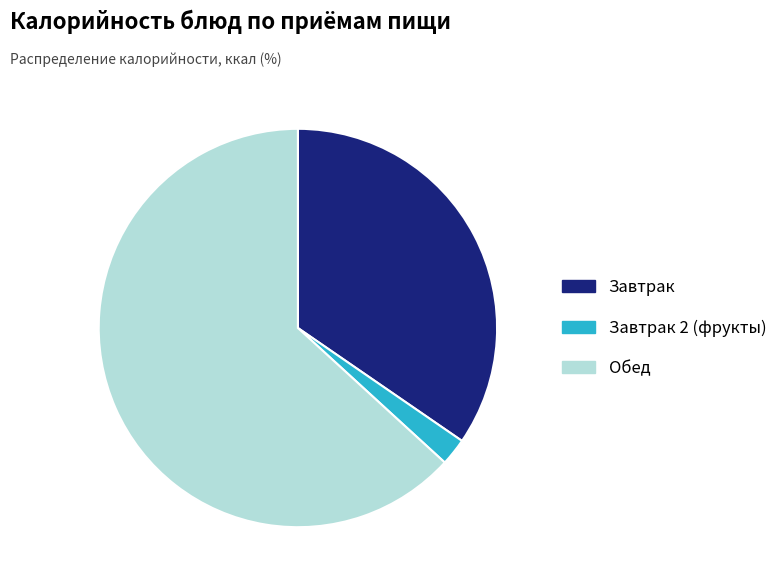

Count the number of slices in the pie.

3